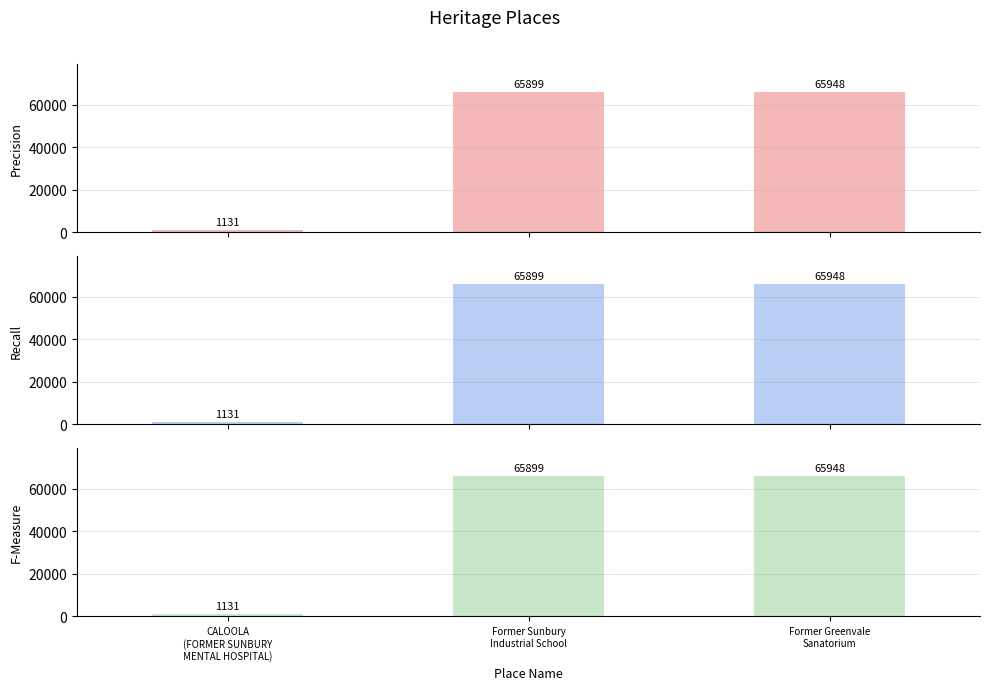

What is the average value of the F-Measure series?

44326